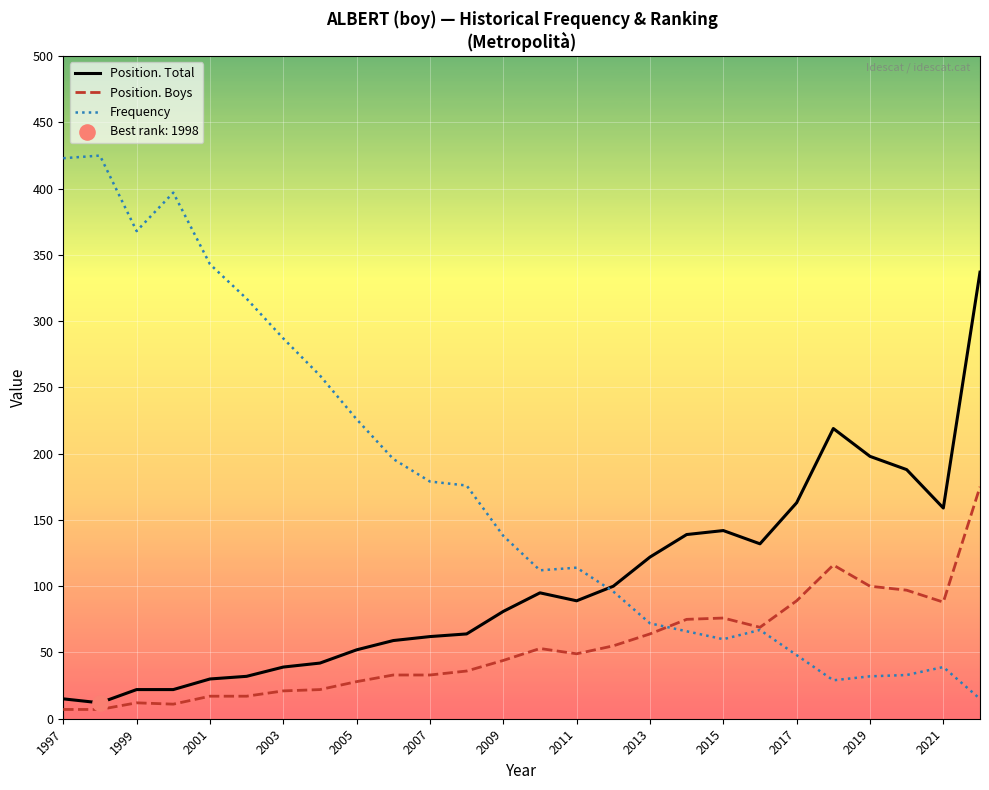

Which series has the largest total across all categories?

Frequency